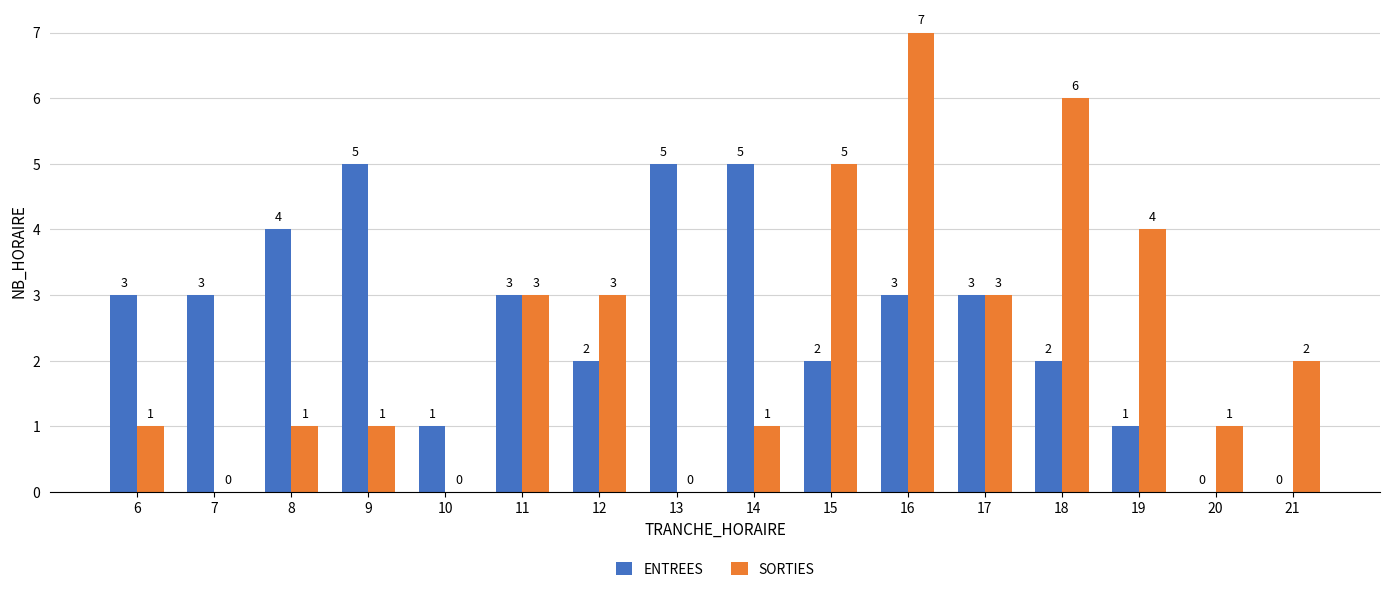

What is the sum of all SORTIES values?

38